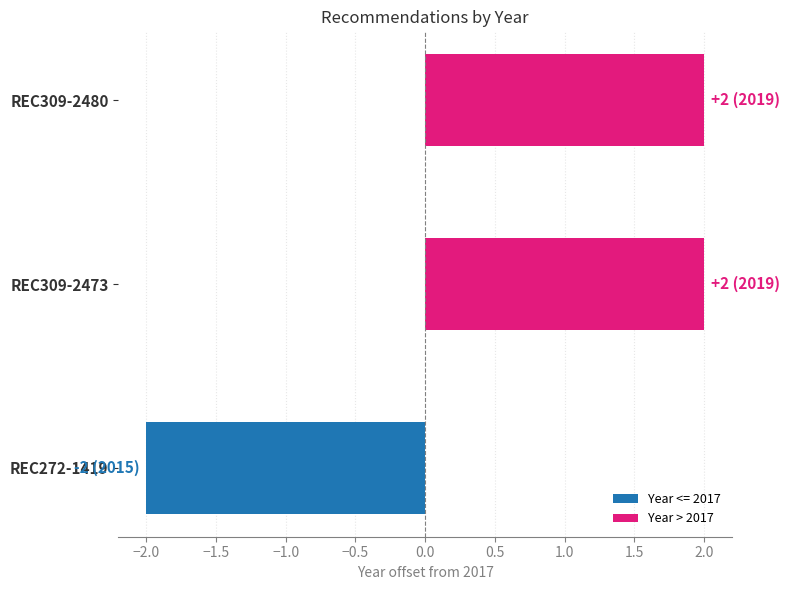

Reading left to right, transcribe all the data shown in this chart.

2	2	-2